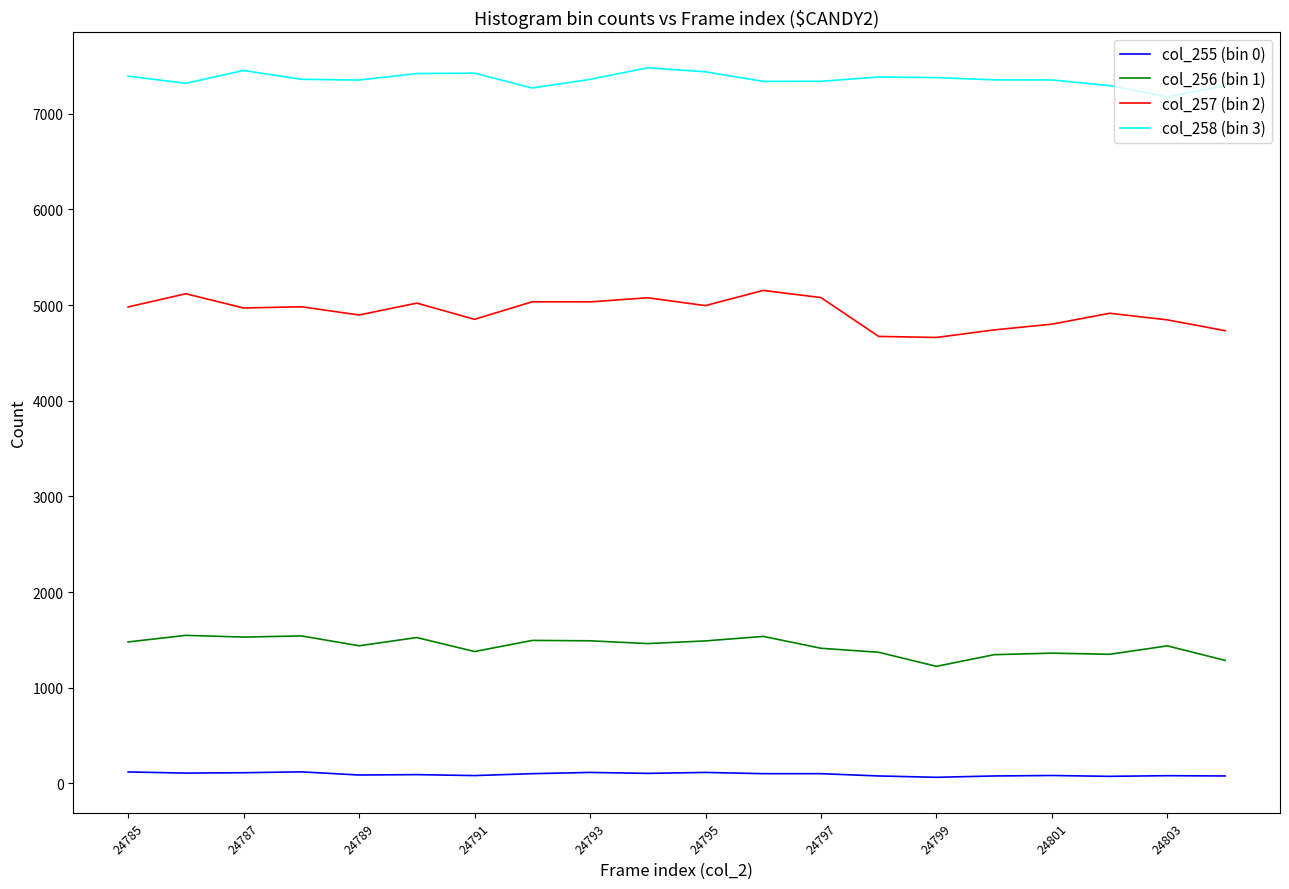

True or false: col_256 (bin 1) and col_255 (bin 0) cross at least once.

False